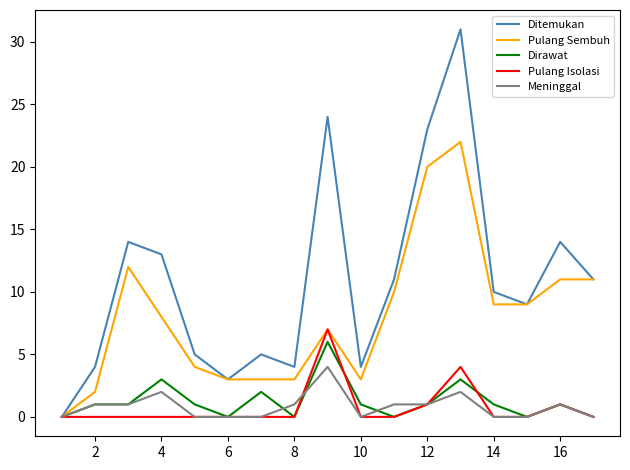

Which series has the widest spread of values?

Ditemukan